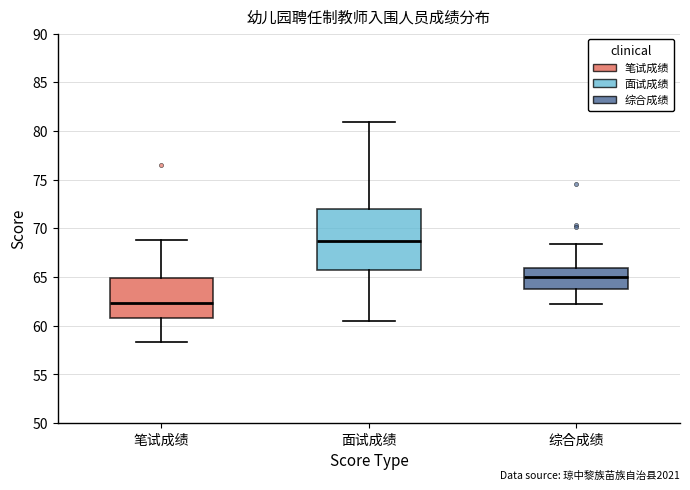

Reading left to right, read every box against the y-axis: the position of its median line, the range the box covers, and the ends of its whiskers. The values are not printed on the chart, so give them approximately, as read against the axis.

笔试成绩: median 62.5, box 61.0 to 65.0, whiskers 58.5 to 69.0
面试成绩: median 68.5, box 65.5 to 72.0, whiskers 60.5 to 81.0
综合成绩: median 65.0, box 64.0 to 66.0, whiskers 62.5 to 68.5